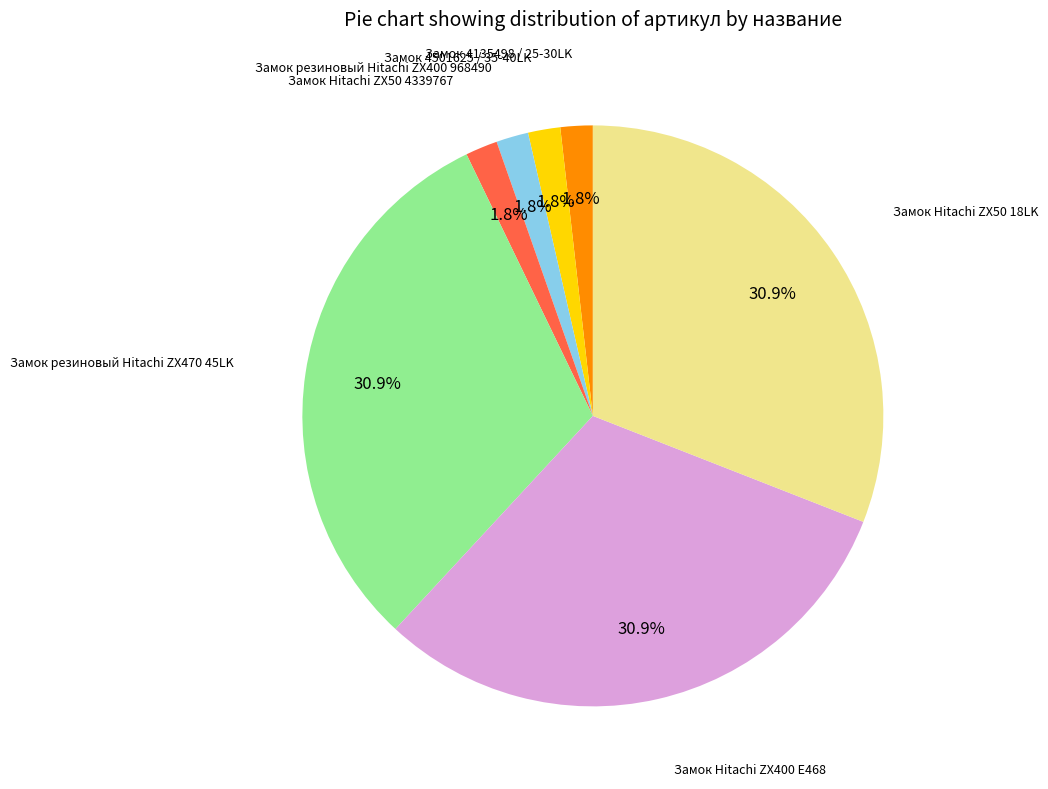

Is there a majority slice in this chart?

No